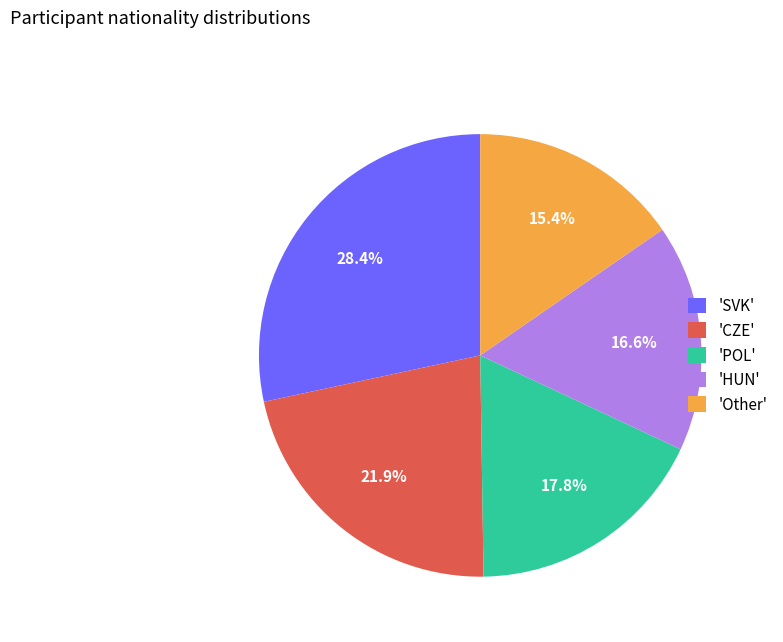

Which slice is the largest?

'SVK'